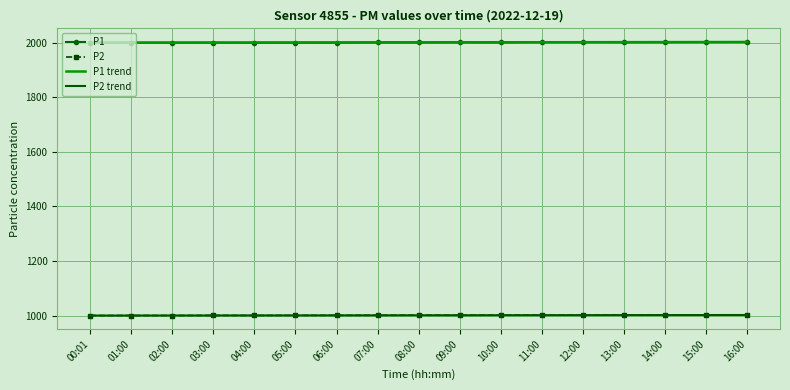

What is the difference between the maximum and minimum values in the P2 series?

2.3